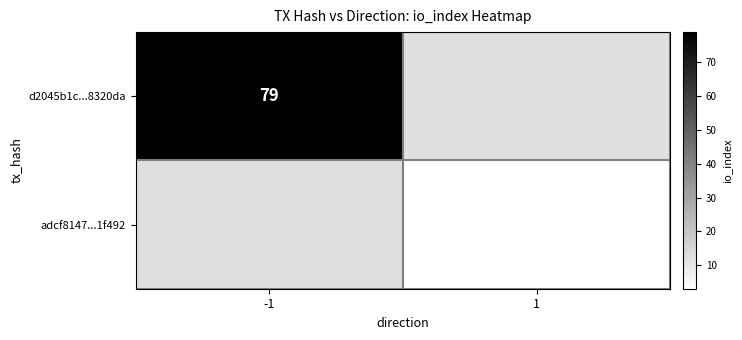

How many series are shown in this chart?

2